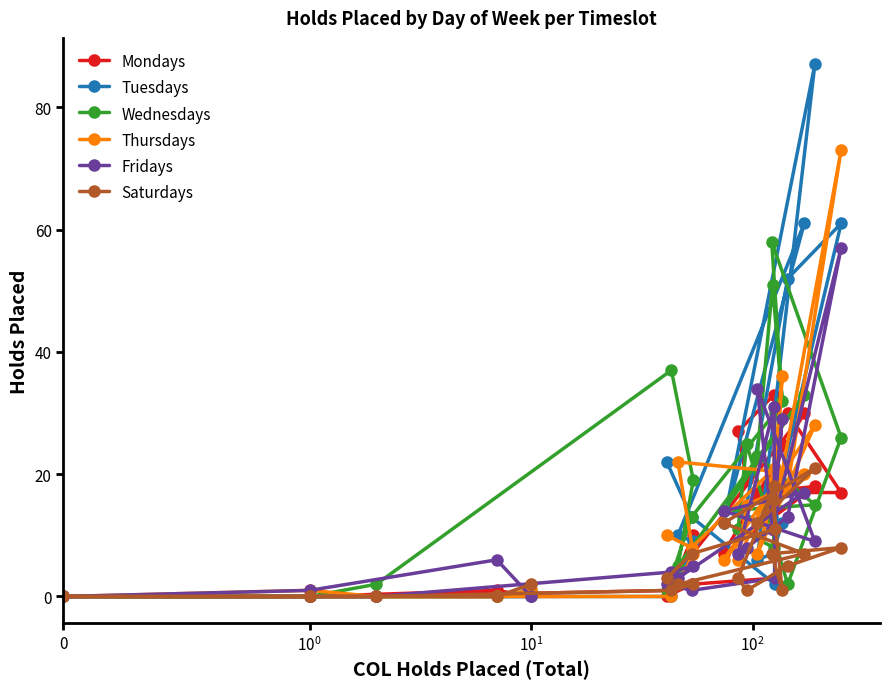

True or false: Thursdays has a value of 0 at $\mathdefault{10^{0}}$.

True